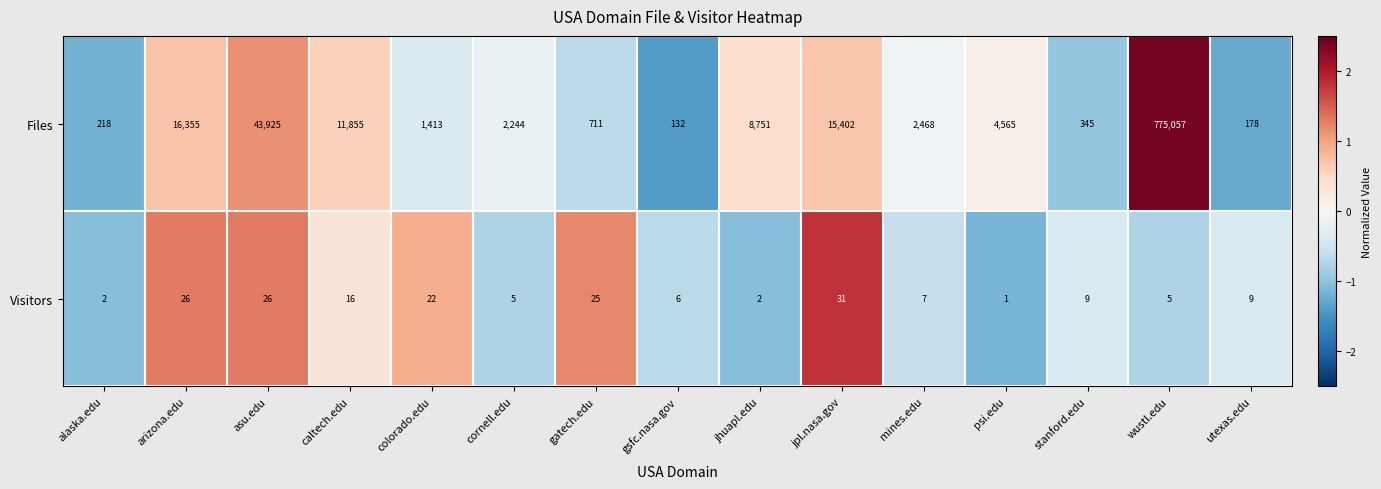

What is the difference between the second highest and second lowest values in the Files series?

43747